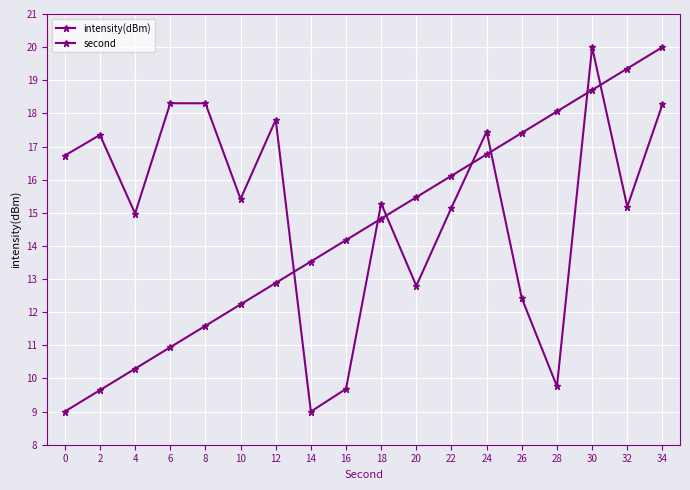

True or false: intensity(dBm) and second cross at least once.

True